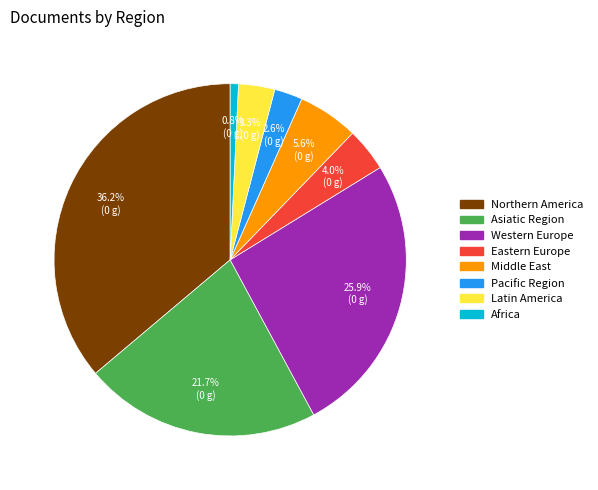

How many slices are in this pie chart?

8